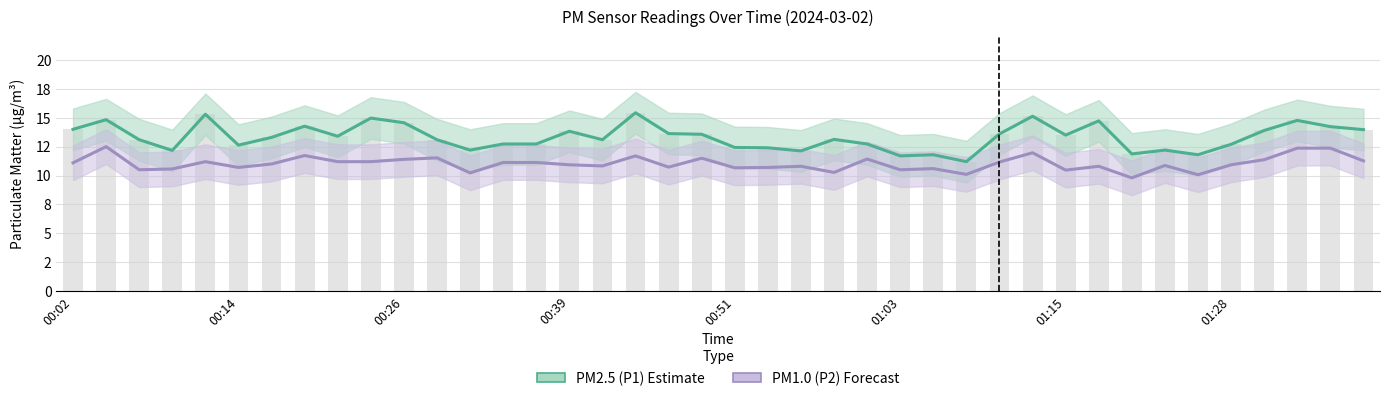

The value of PM2.5 (P1) at 39 is 14.0. True or false?

True